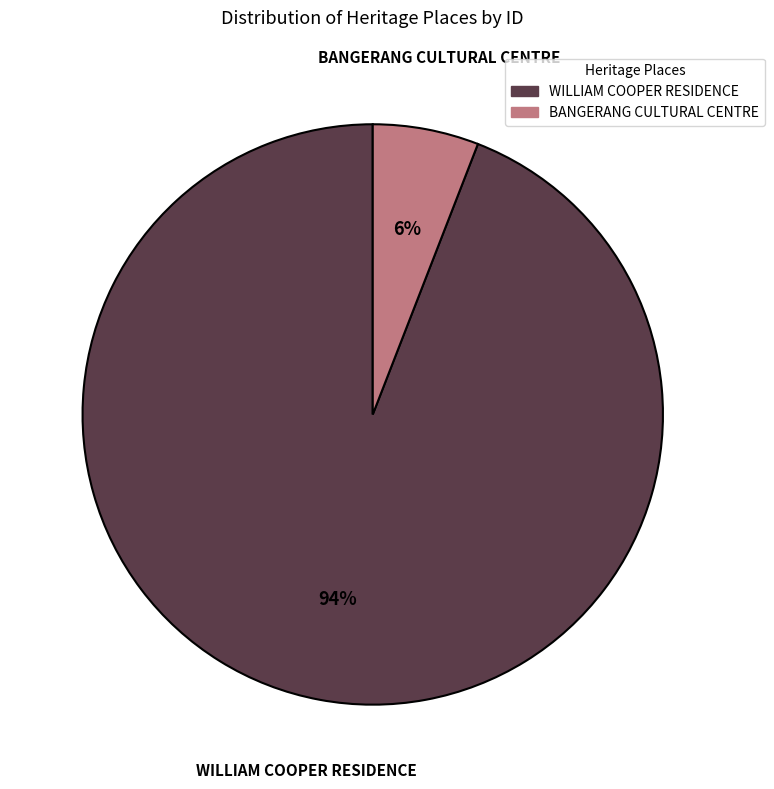

True or false: WILLIAM COOPER RESIDENCE accounts for 94% of the total.

True